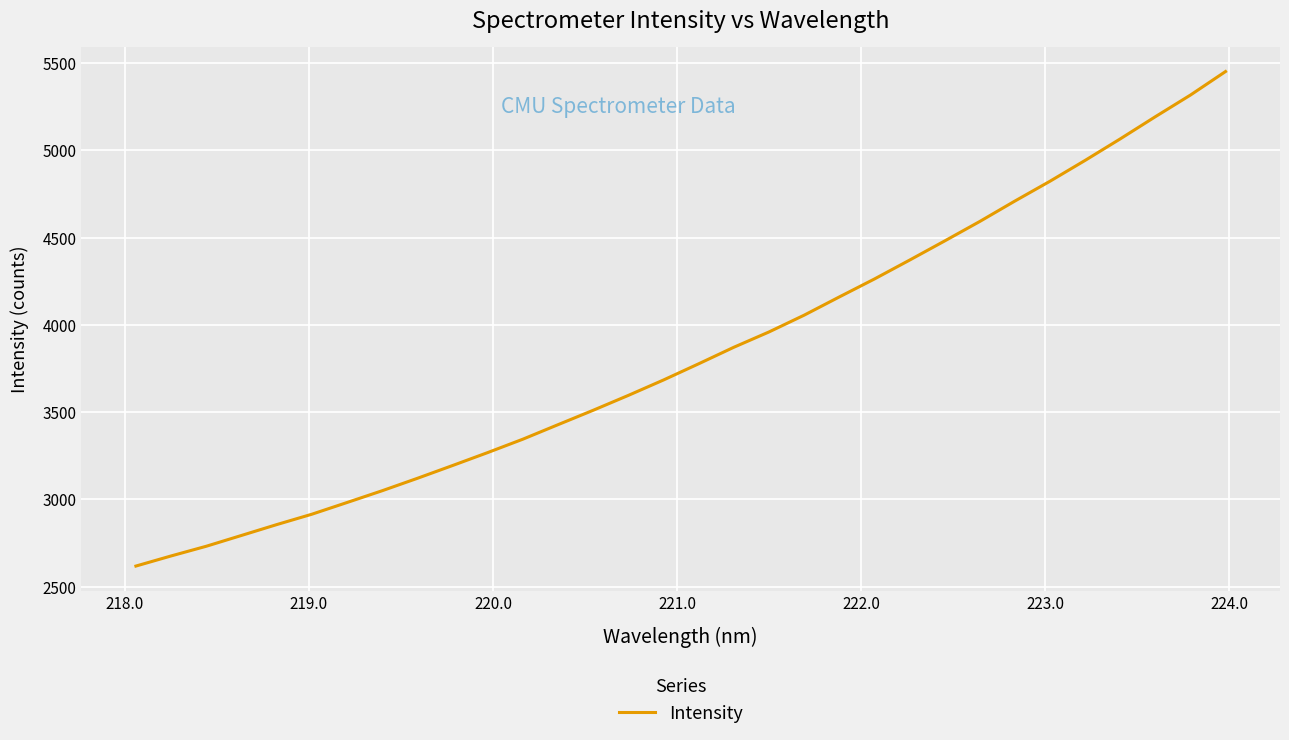

What is the maximum value shown in the chart?

5450.9